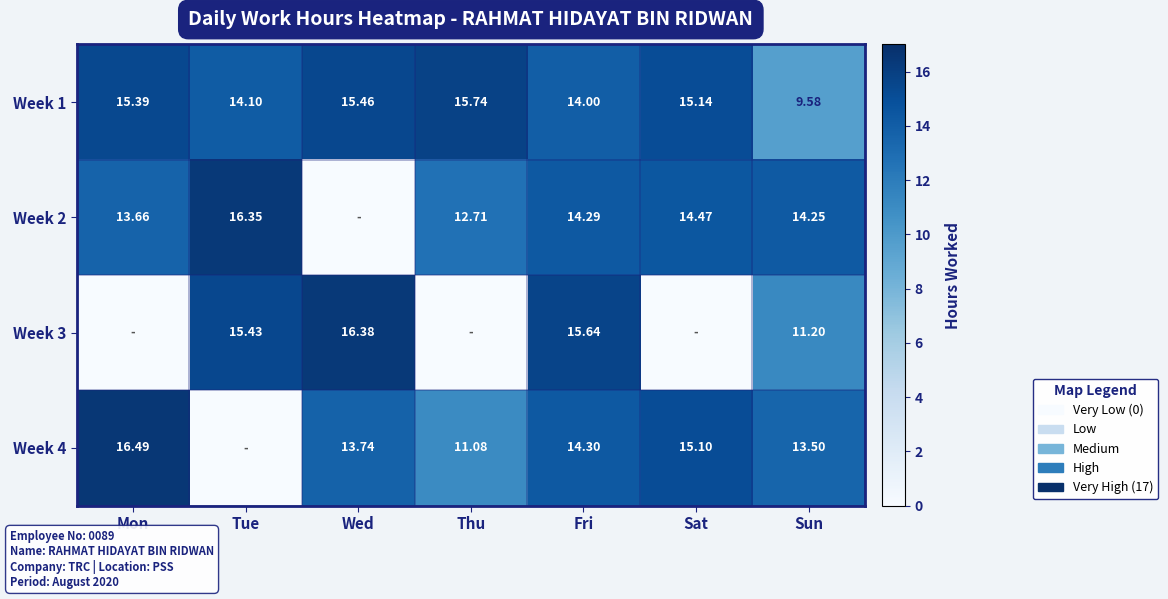

At which label does Week 1 reach its peak?

Thu